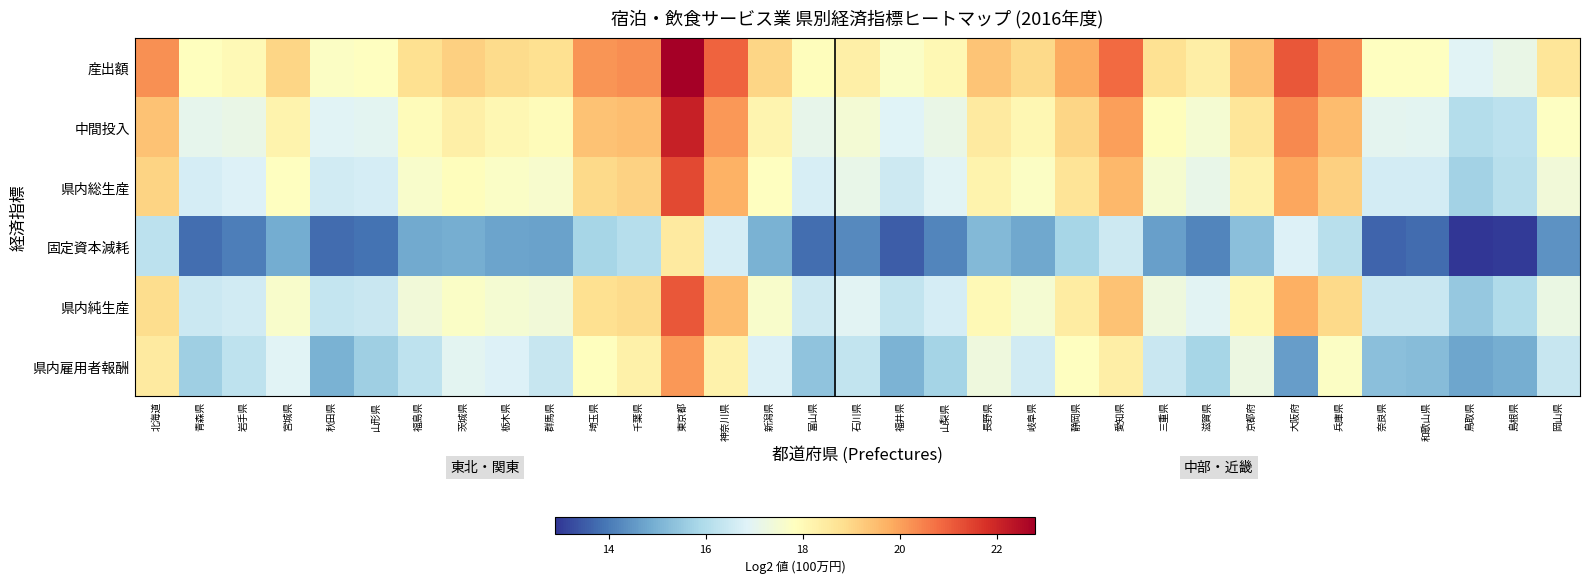

What is the spread (max minus min) of values at 山梨県?

3.9